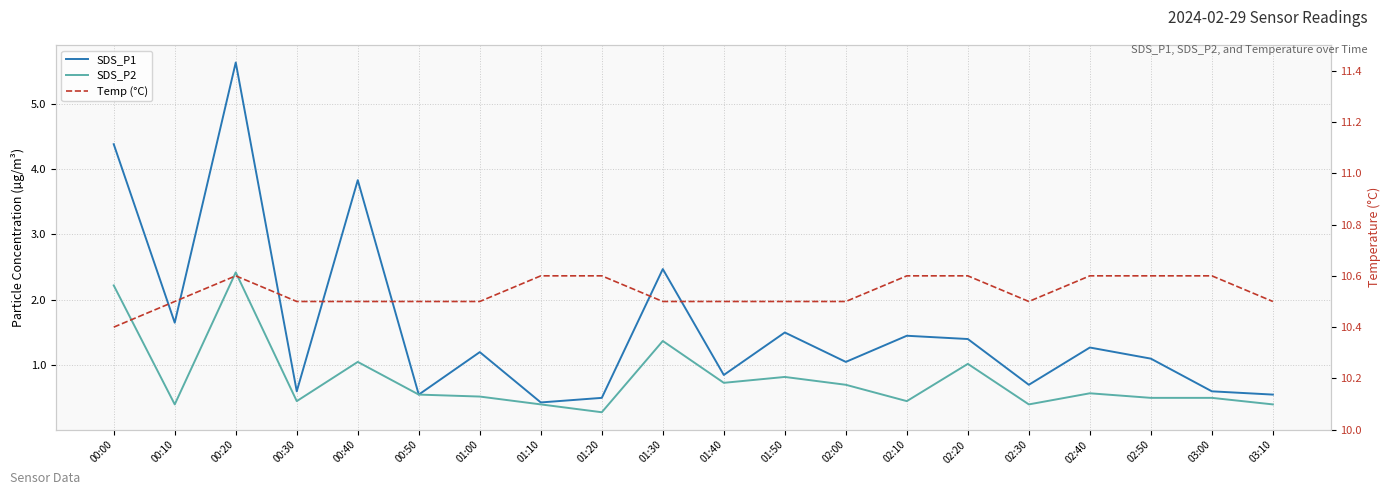

What is the difference between the Temp (°C) values at 01:00 and 02:50?

0.1